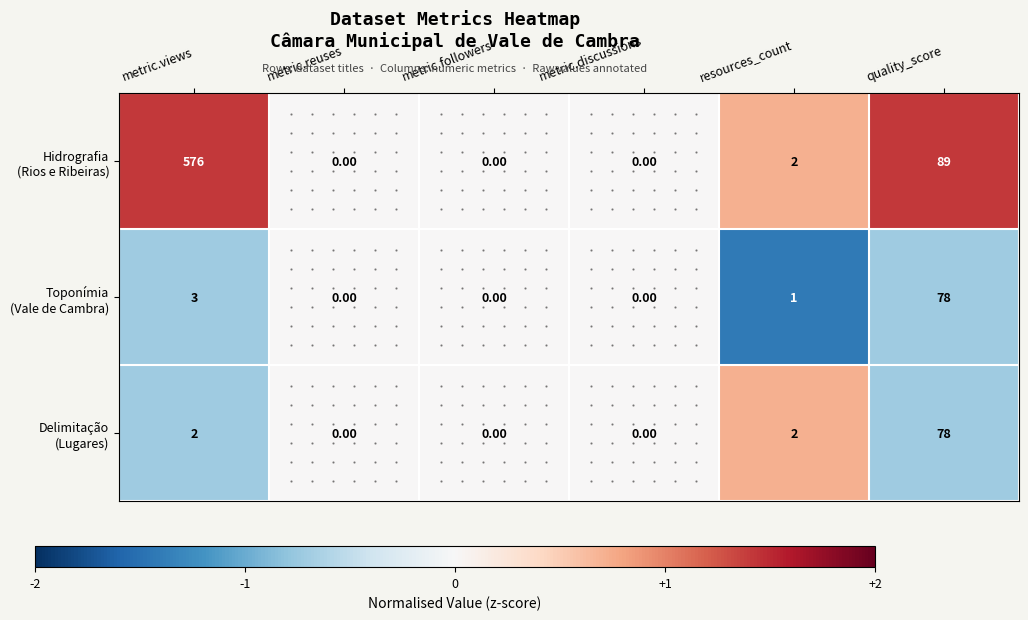

How many distinct data groups are displayed?

3